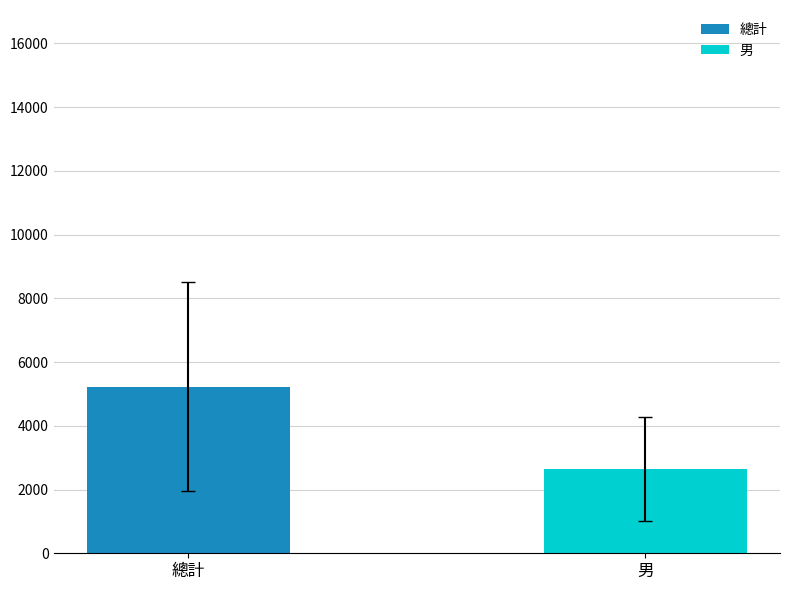

How many bars are there in each group?

2